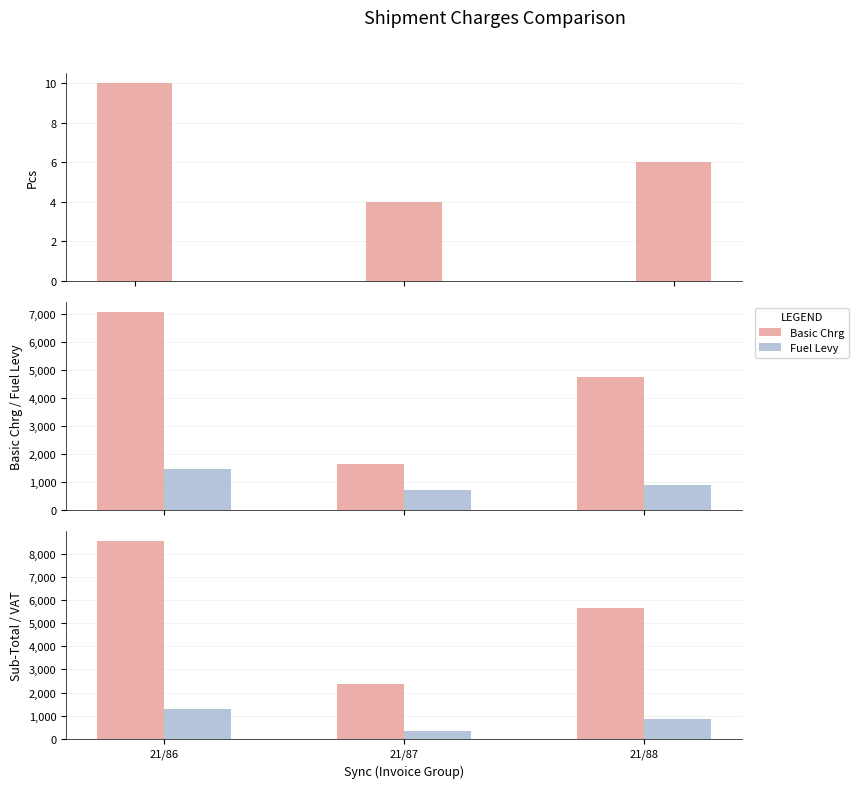

At which label is Sub-Total closest to 5462?

21/88